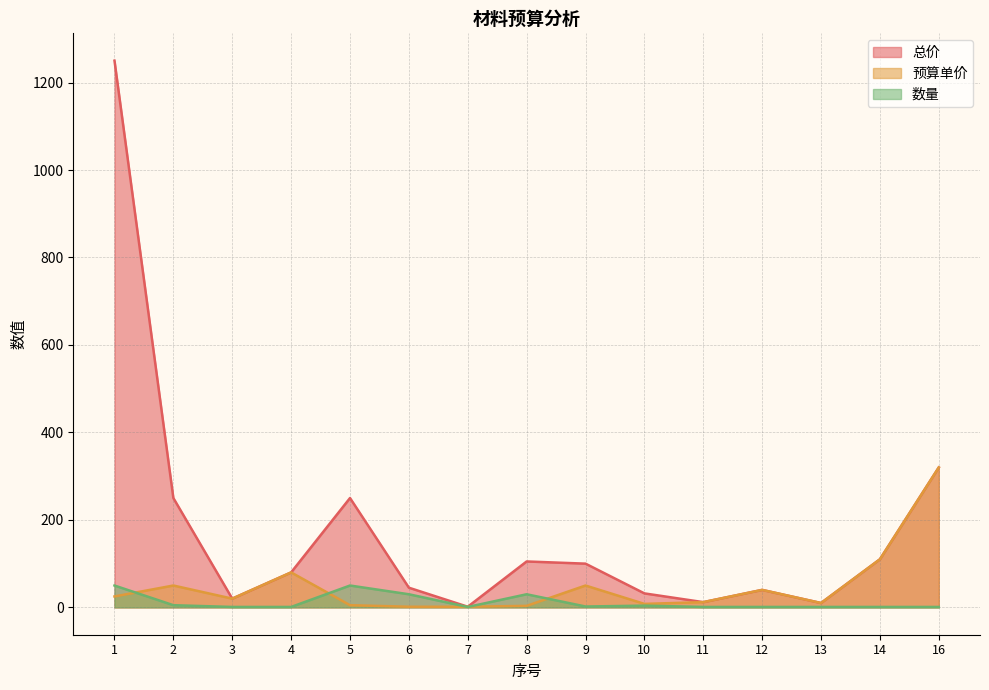

How many interior local valleys does the 预算单价 series have?

3